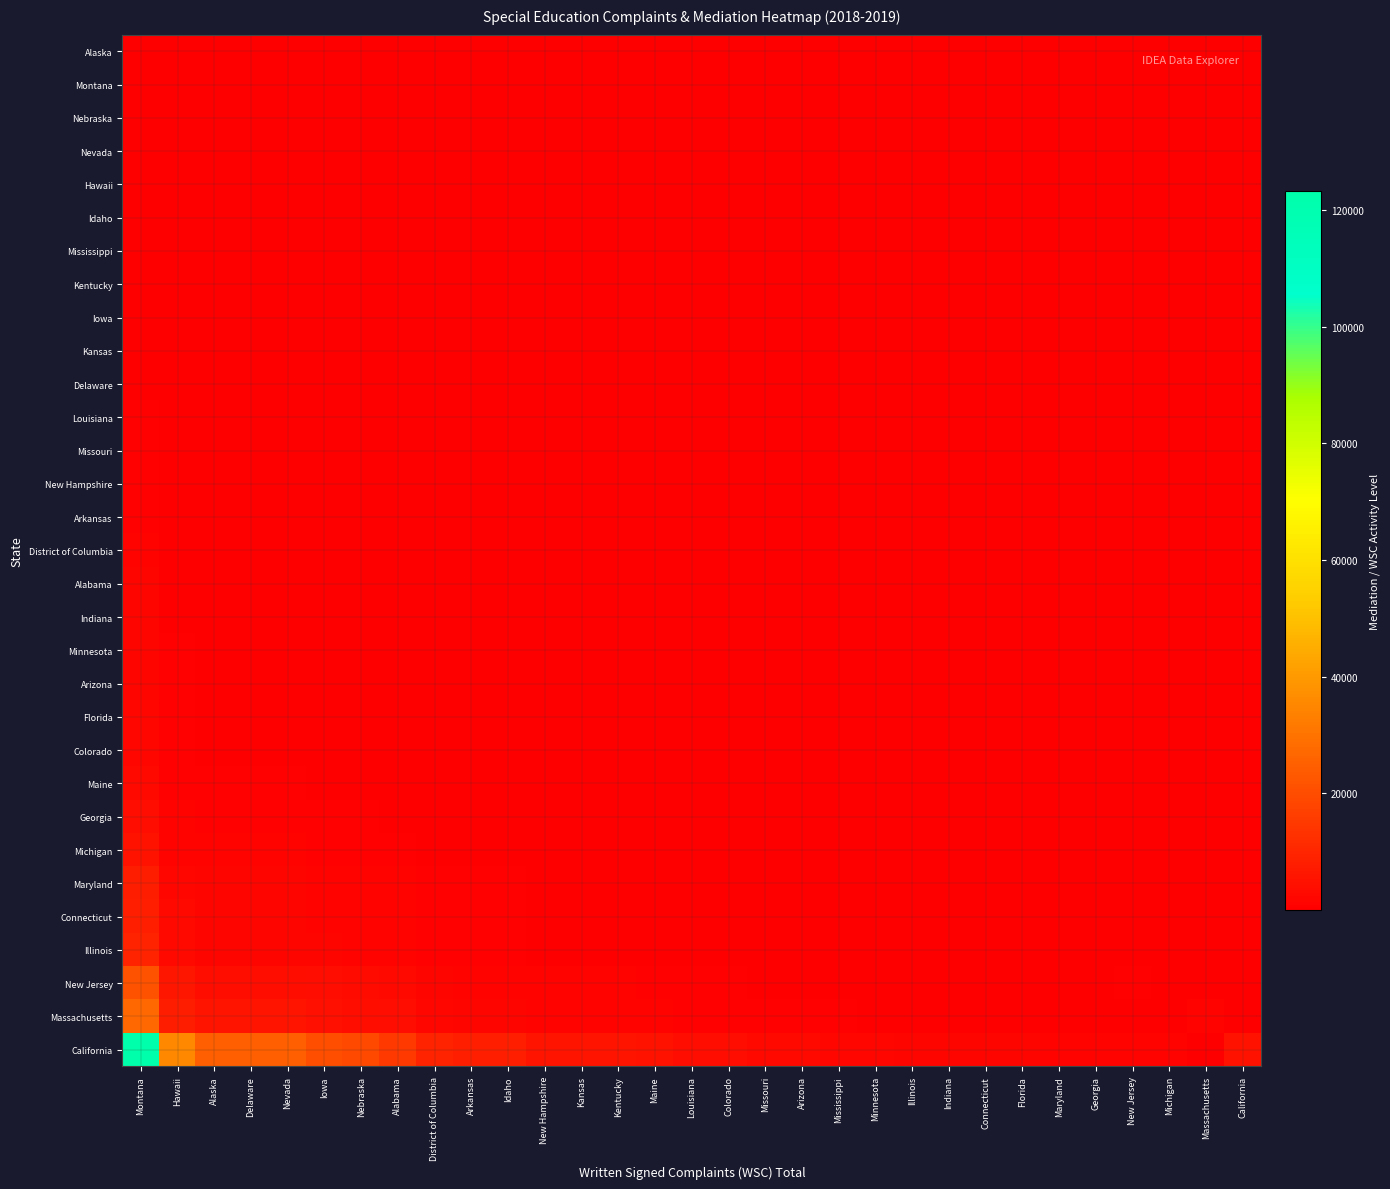

Rank the series at Indiana from lowest to highest value.

Alaska, Montana, Nebraska, Nevada, Hawaii, Idaho, Mississippi, Kentucky, Iowa, Kansas, Delaware, Louisiana, Missouri, New Hampshire, Arkansas, District of Columbia, Alabama, Minnesota, Arizona, Florida, Colorado, Maine, Georgia, Indiana, Michigan, Maryland, Connecticut, Illinois, New Jersey, Massachusetts, California